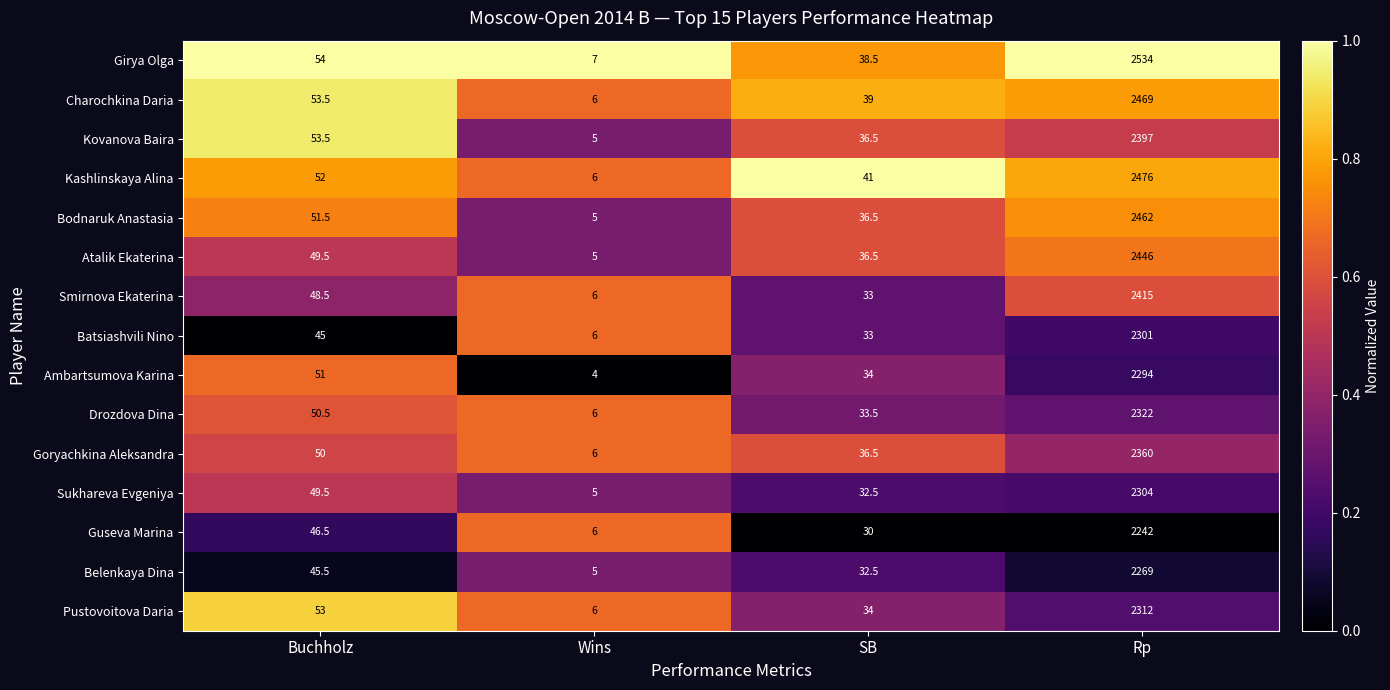

What is the sum of the Charochkina Daria values at Wins and Rp?

2475.0